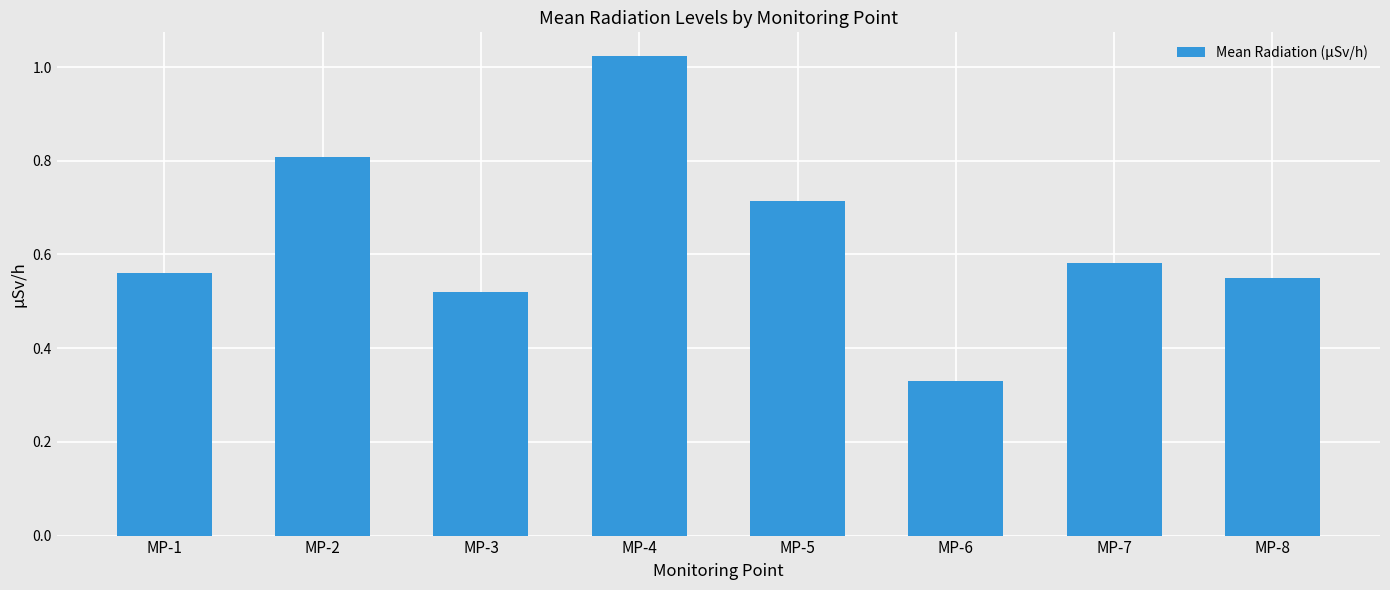

The value at MP-3 is 0.2. True or false?

False